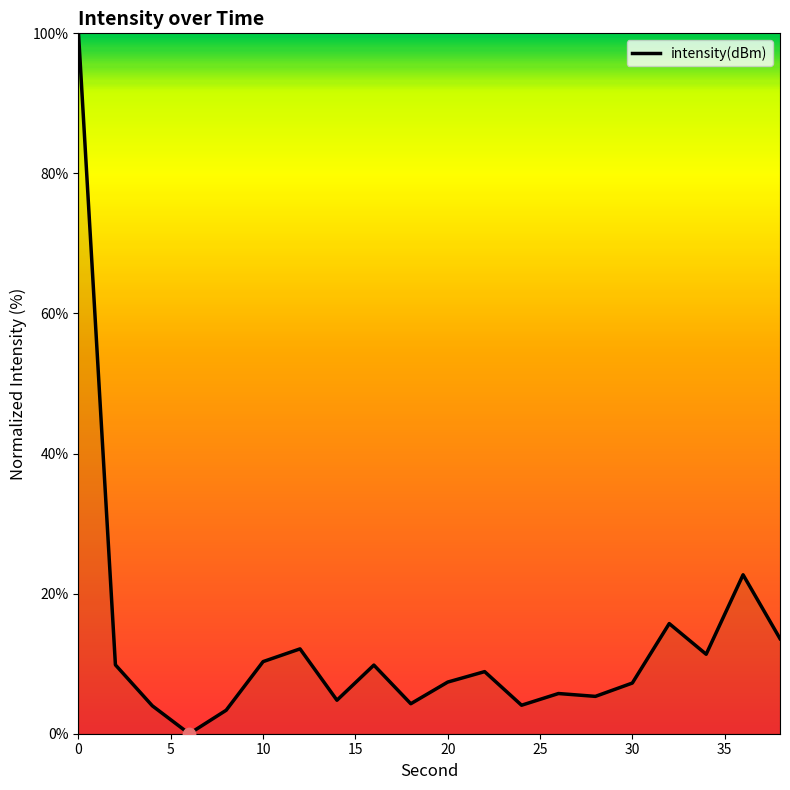

What is the maximum value shown in the chart?

100.0